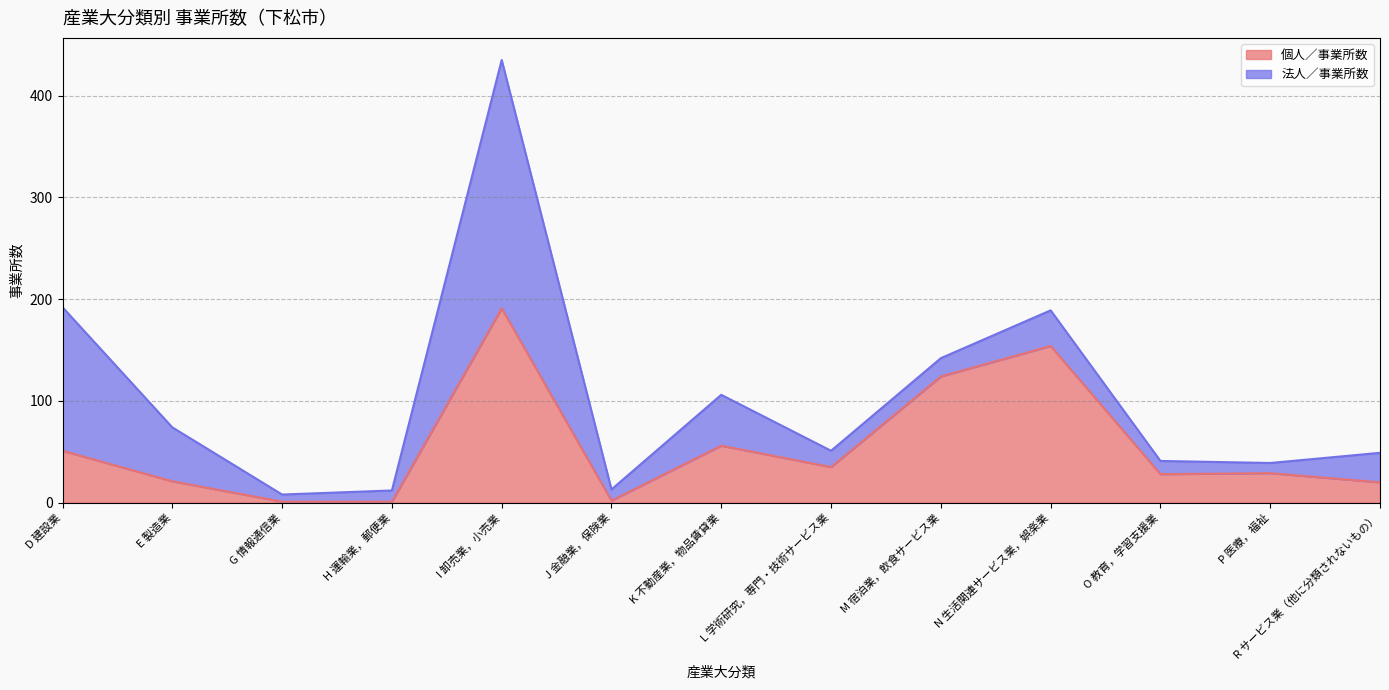

What is the value of the 7th point from the left?

56